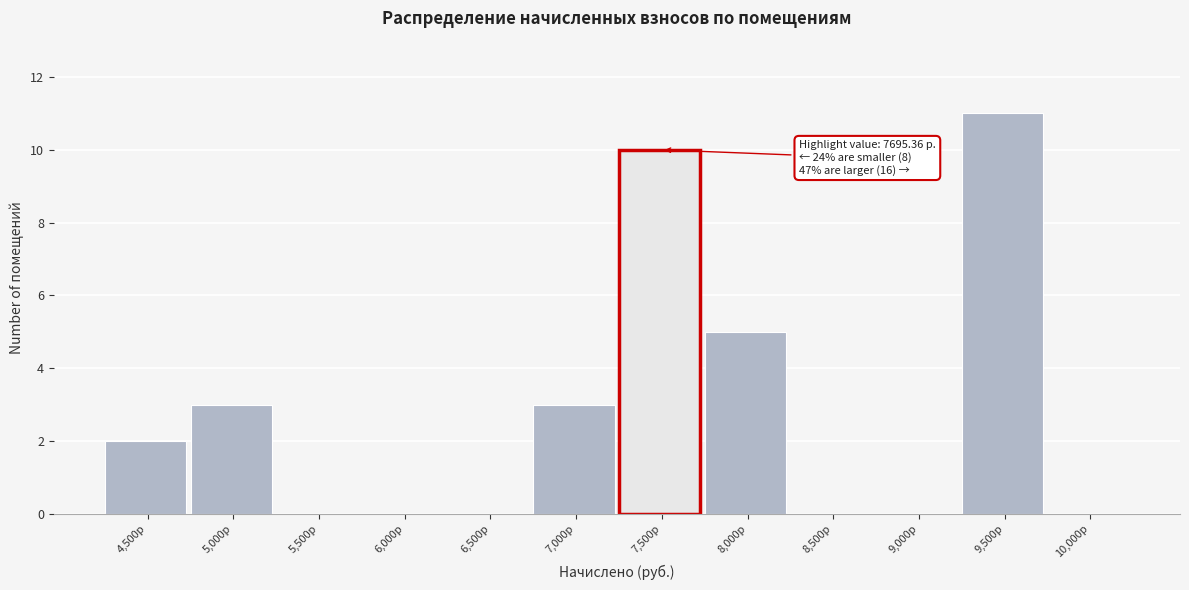

Reading left to right, extract all data points from this chart.

4,500р=2	5,000р=3	5,500р=0	6,000р=0	6,500р=0	7,000р=3	7,500р=10	8,000р=5	8,500р=0	9,000р=0	9,500р=11	10,000р=0